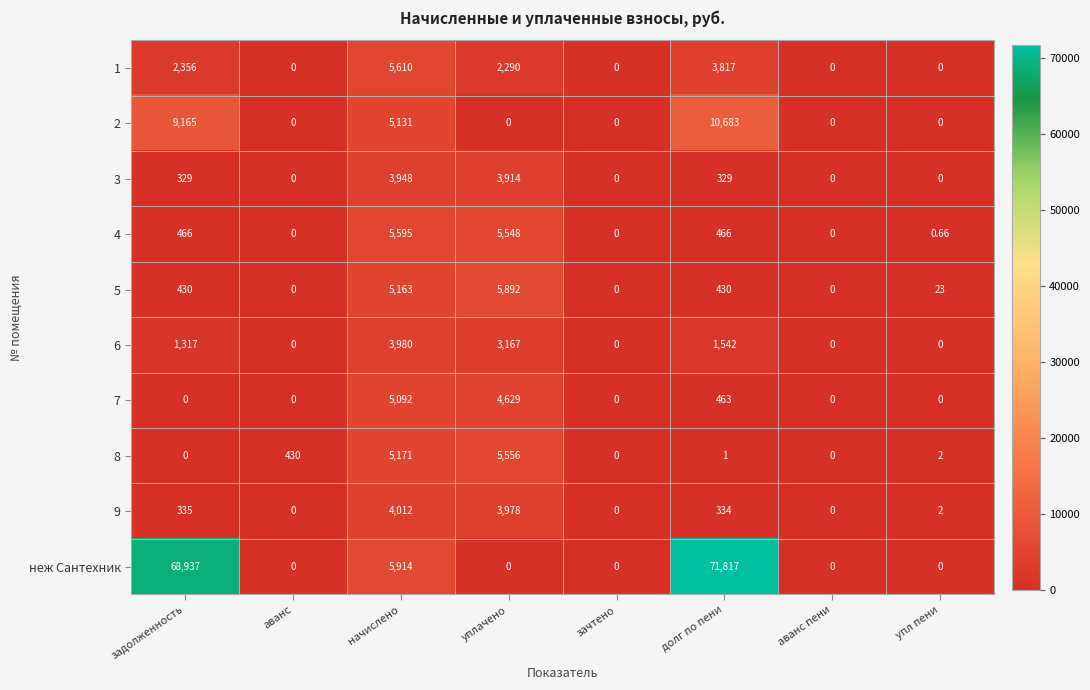

At which label is 9 closest to 2006?

задолженность